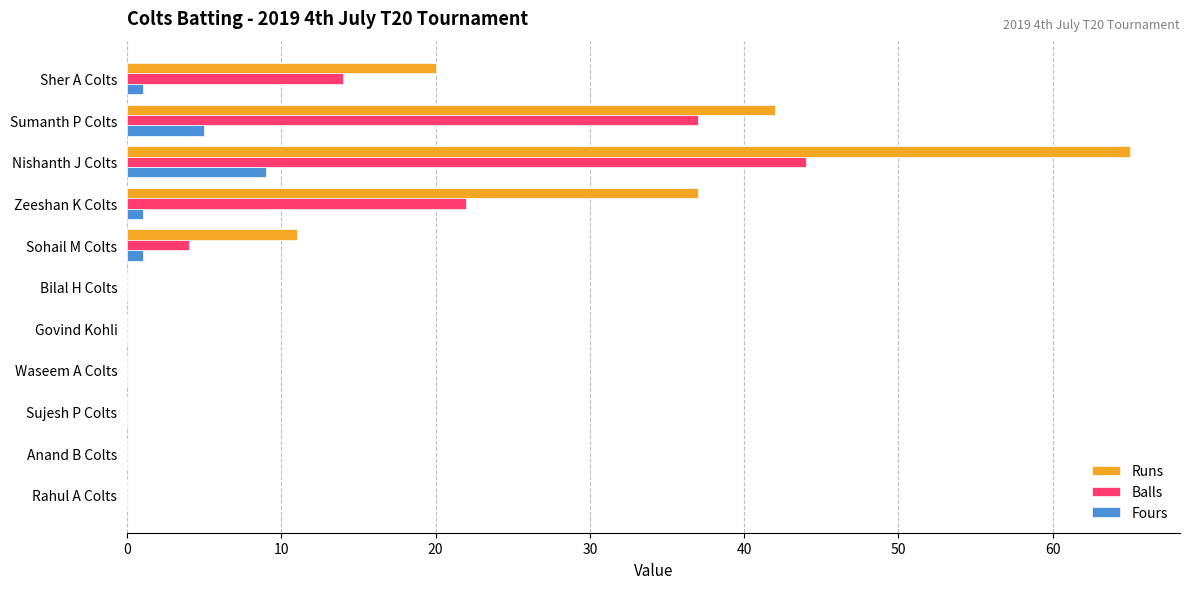

True or false: Fours has a value of 5 at Anand B Colts.

False